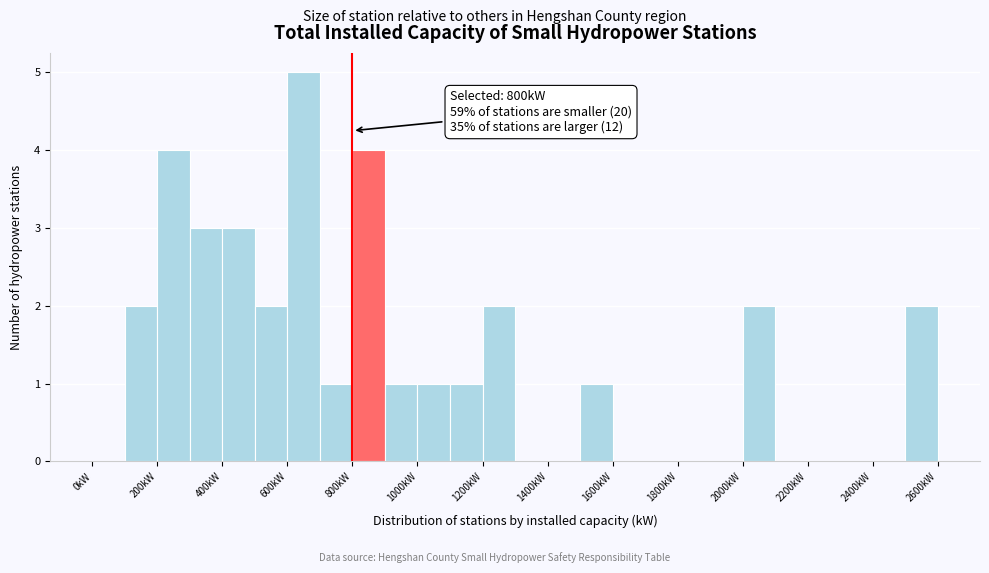

Which range on the x-axis has the tallest bar?

600 to 700